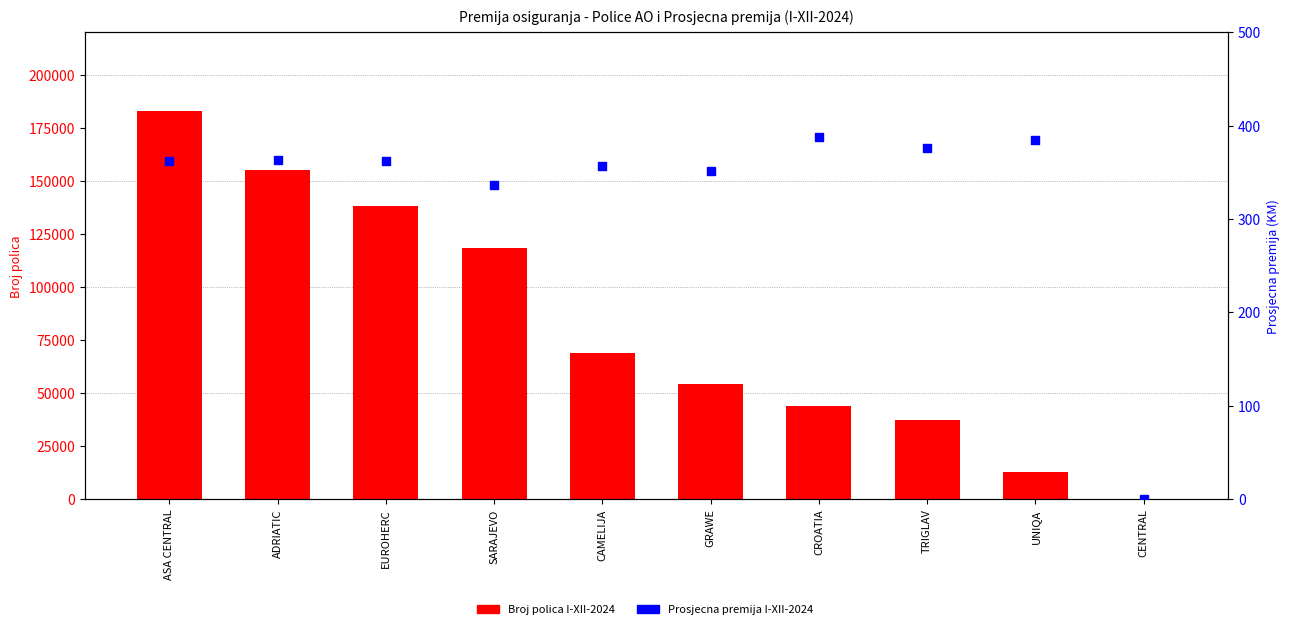

Is the value of Broj polica I-XII-2024 at ADRIATIC greater than the value of Prosjecna premija I-XII-2024 at CAMELIJA?

Yes